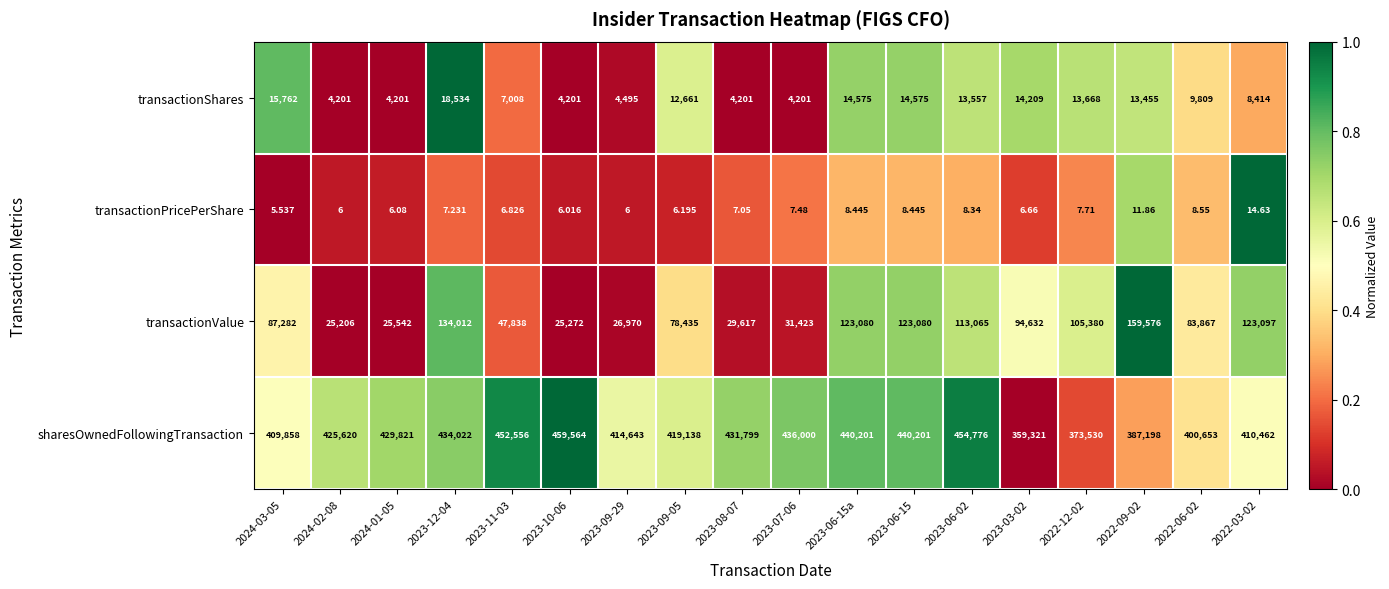

Which series has the widest spread of values?

transactionValue